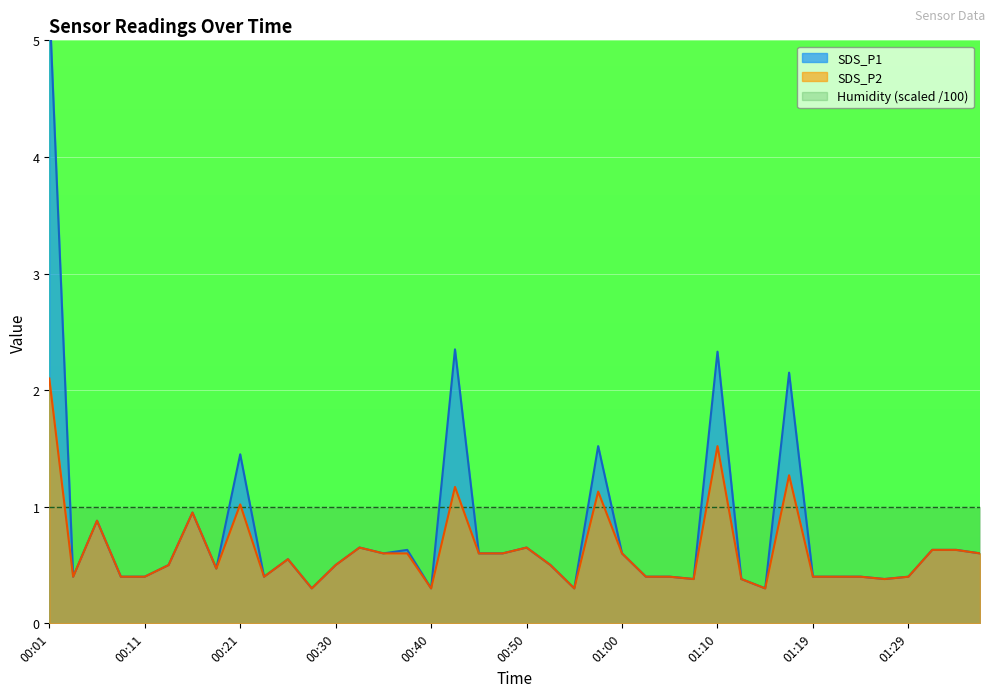

Between 00:33 and 01:15, which is larger?

00:33